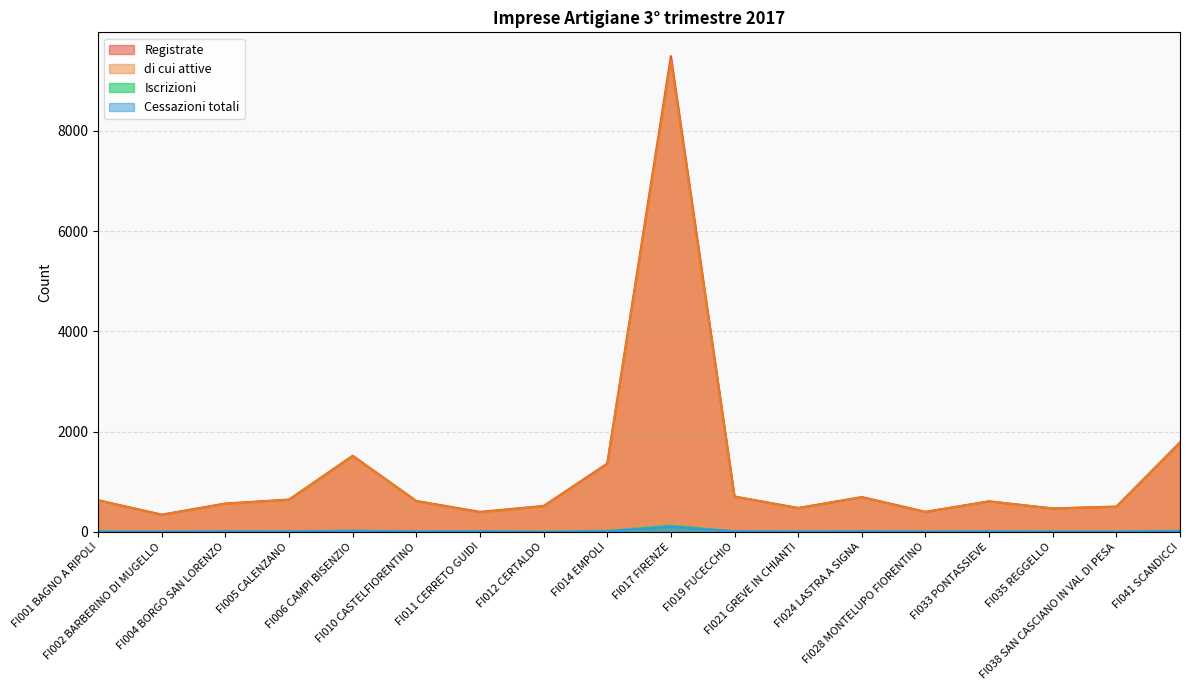

Is it true that di cui attive equals 1168 at FI024 LASTRA A SIGNA?

False